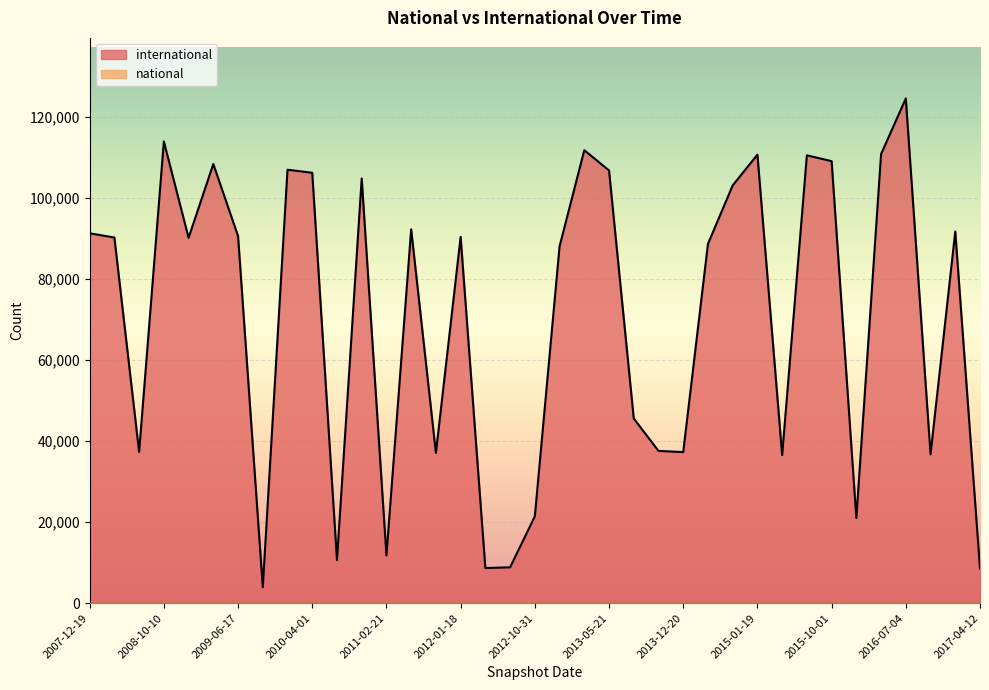

What is the label of the 17th point from the right?

2013-02-20